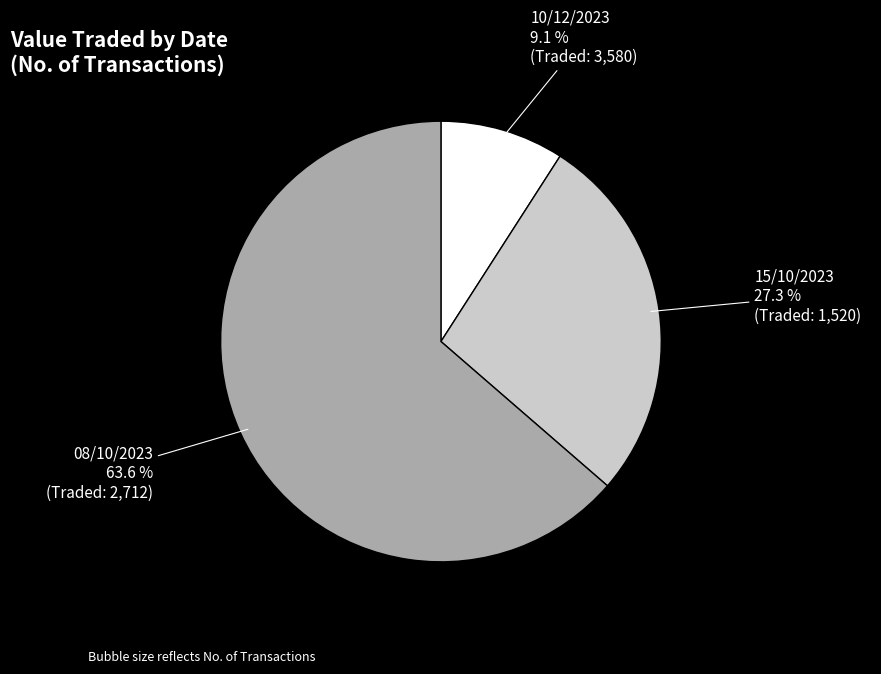

Rank the categories by value from lowest to highest.

10/12/2023, 15/10/2023, 08/10/2023